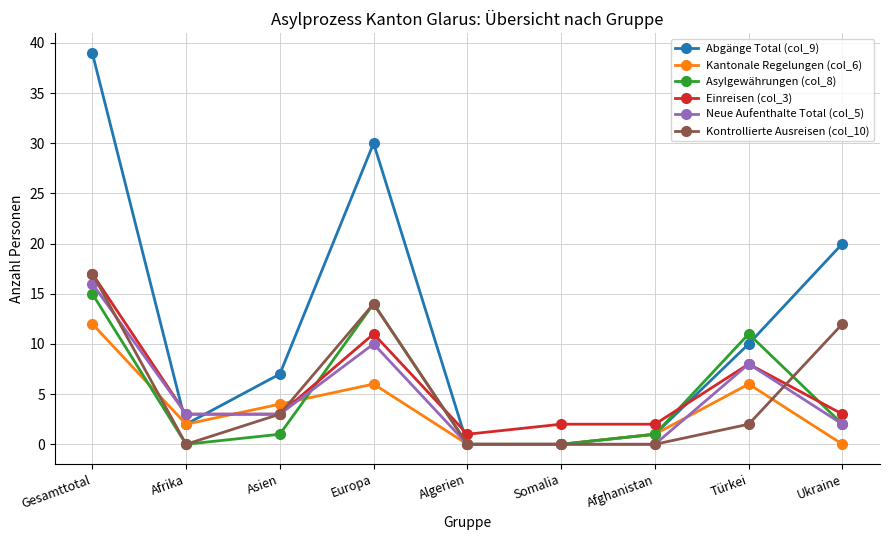

Is this an area chart (filled region under the line)?

No